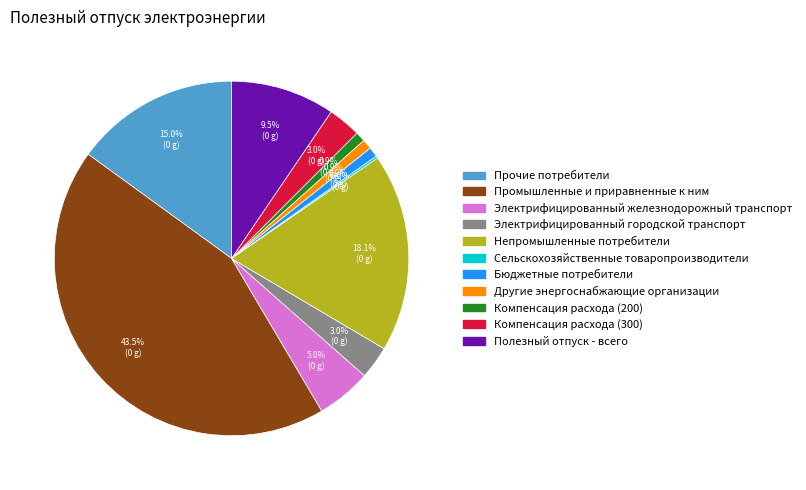

What percentage is the Электрифицированный городской транспорт slice, to the nearest percent?

3%